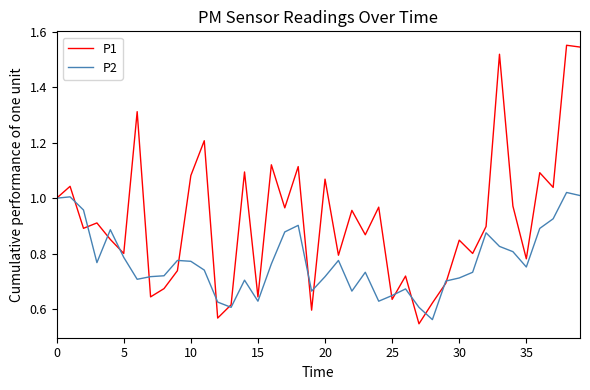

In P1, how many points are lower than both neighbors (excluding endpoints)?

14